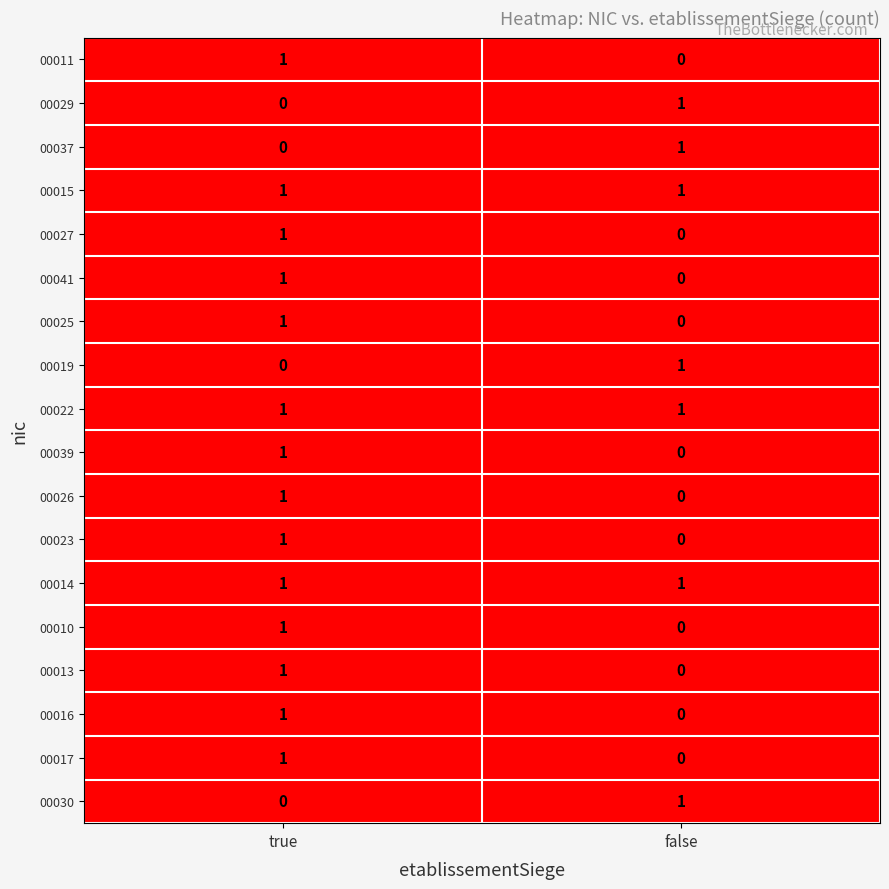

List the labels in order of 00013 value, largest first.

true, false